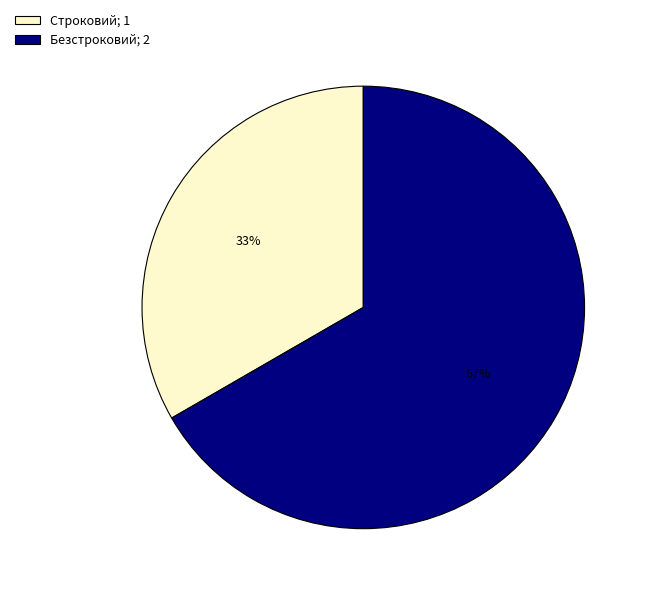

To the nearest percent, what is the combined percentage of Строковий; 1 and Безстроковий; 2?

100%